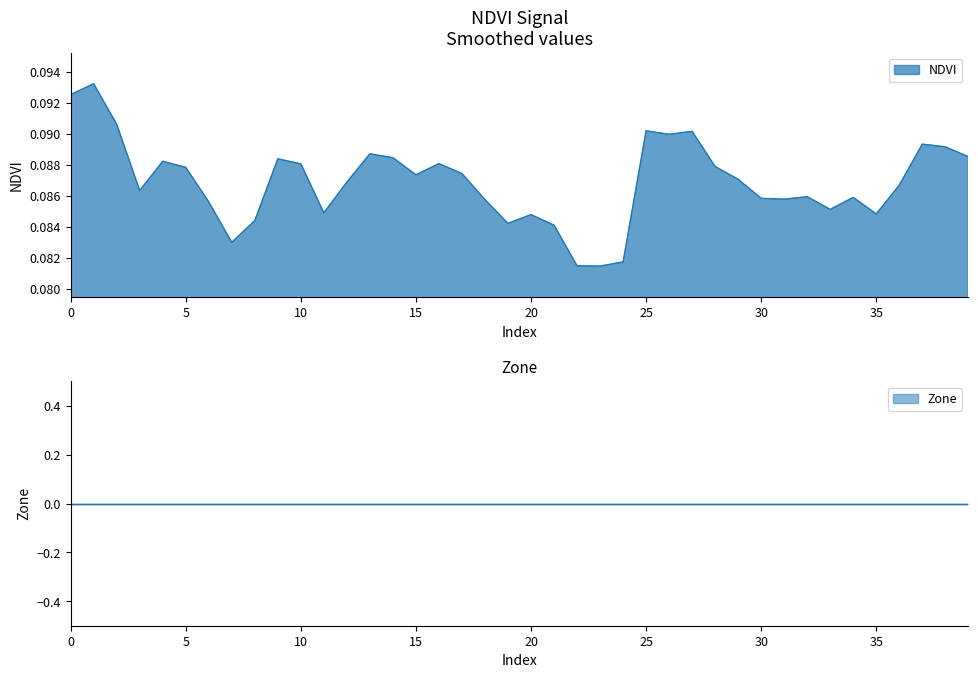

At which label is the value closest to 0?

23